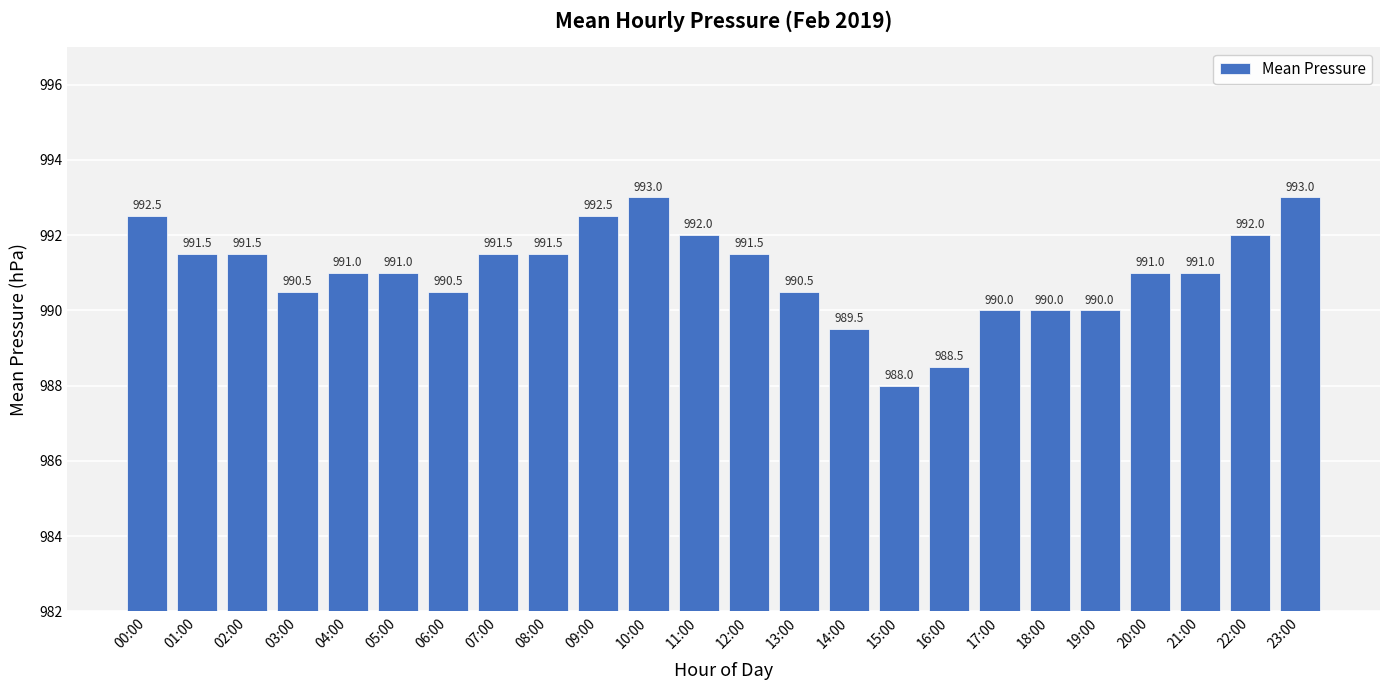

What is the change in value from 10:00 to 17:00?

-3.0